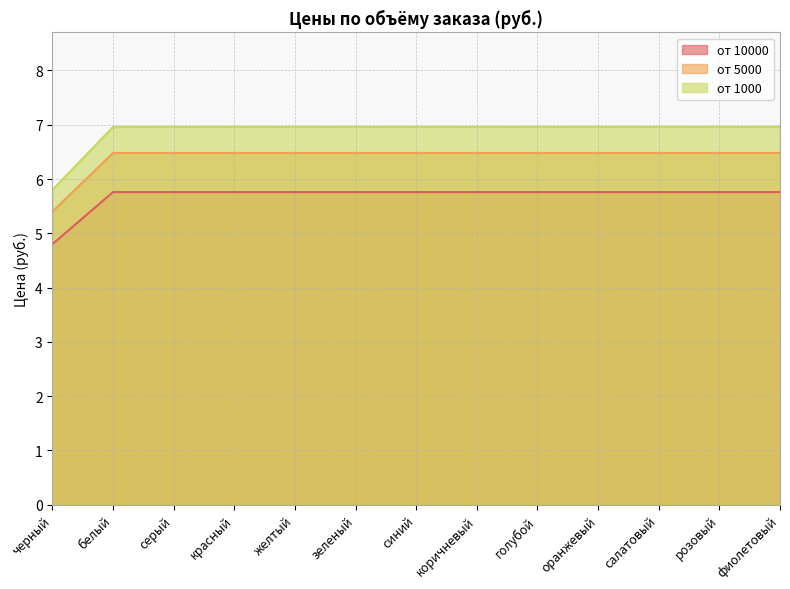

Does the chart display data point markers on the line(s)?

No